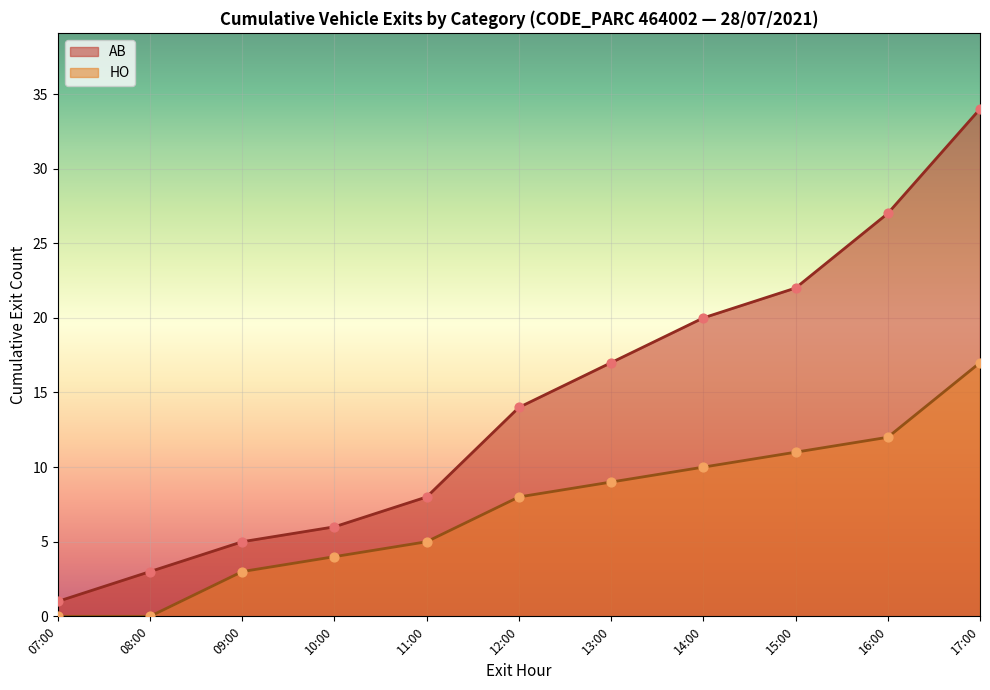

At how many categories does at least one series exceed 19?

4